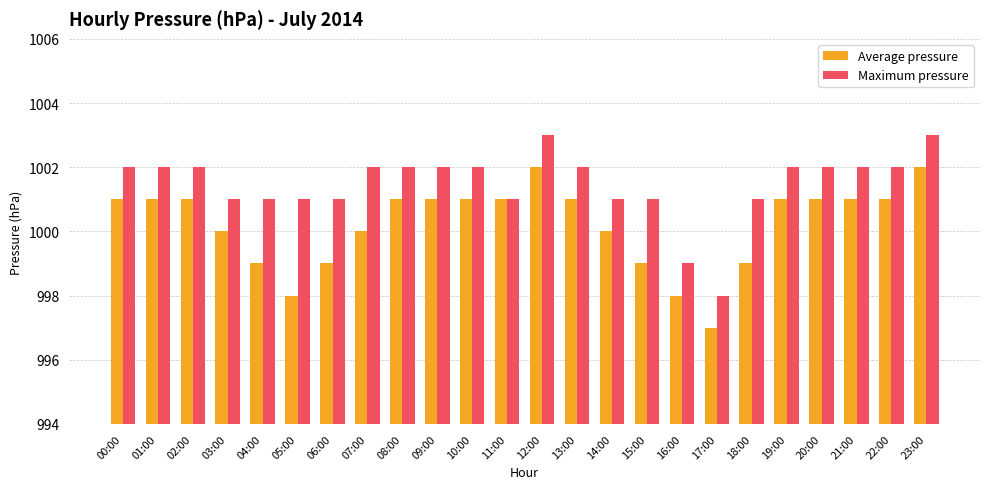

Rank the series at 02:00 from lowest to highest value.

Average pressure, Maximum pressure